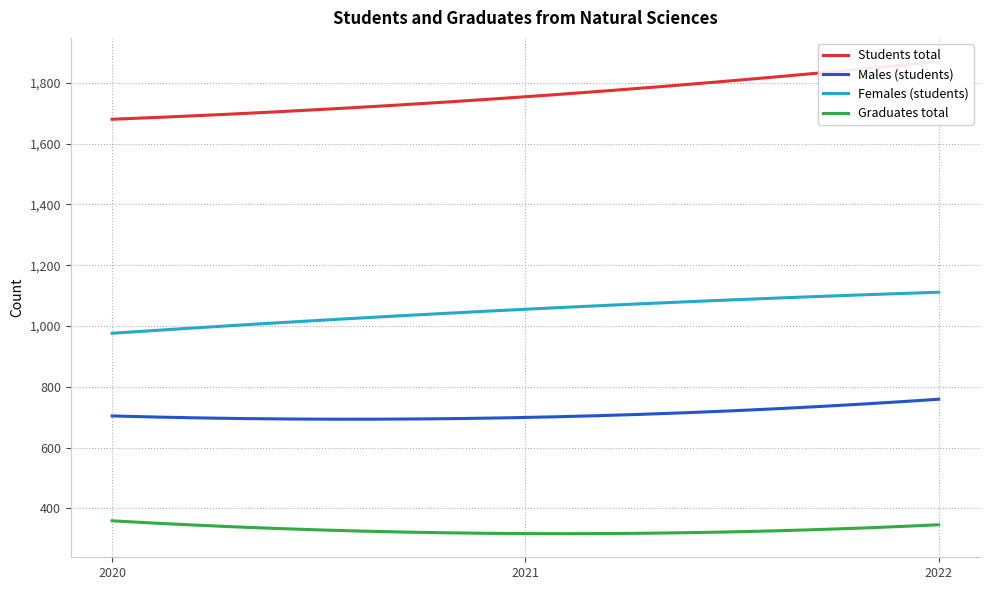

Reading right to left, what are all the values shown in this chart?

Students total: 2022=1870	2021=1754	2020=1680
Males (students): 2022=759	2021=699	2020=704
Females (students): 2022=1111	2021=1055	2020=976
Graduates total: 2022=346	2021=317	2020=359